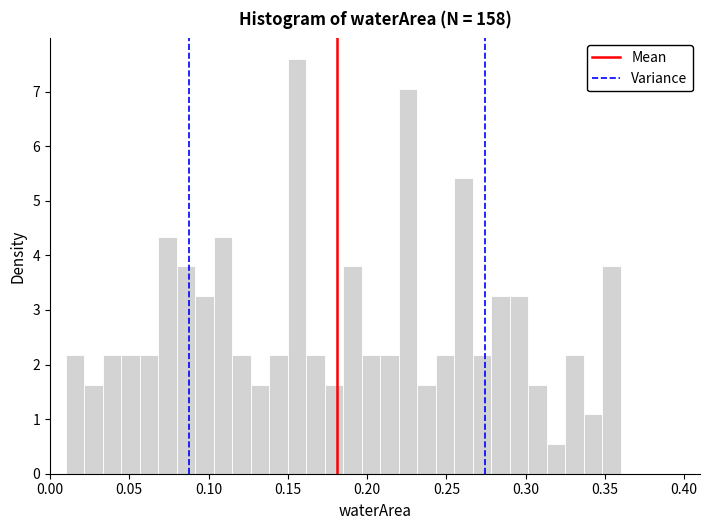

Read against the x-axis, roughly where is the centre of the tallest bar?

0.155